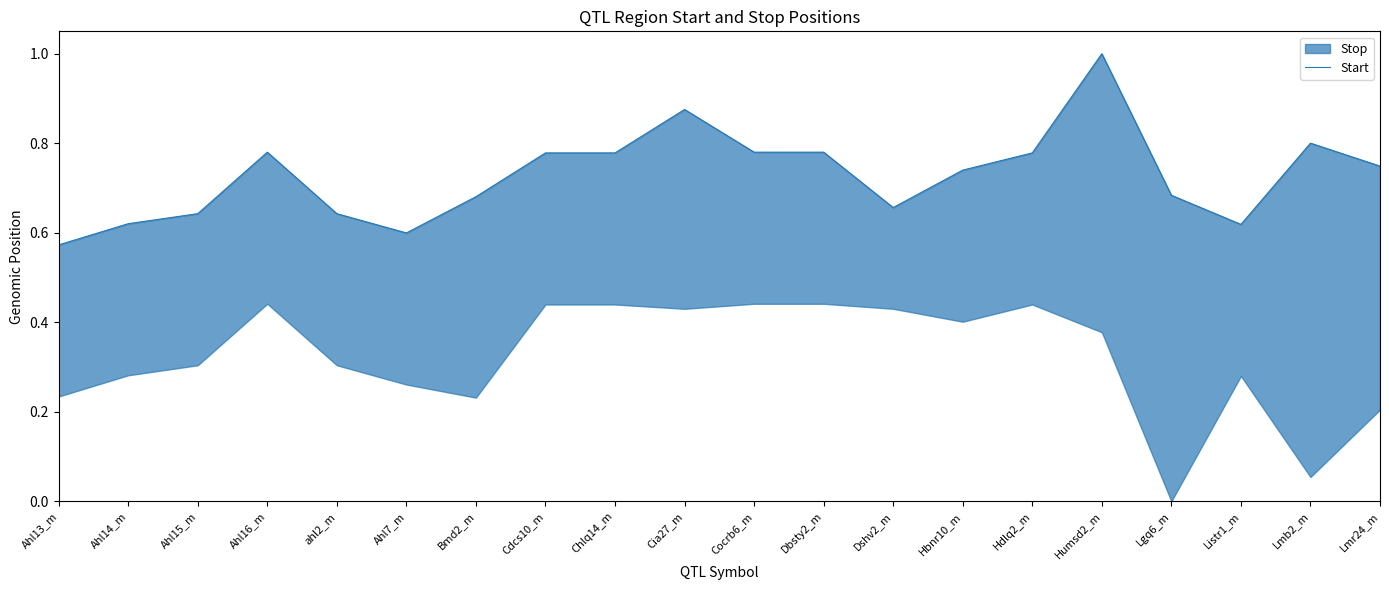

At which category does the data reach its first local valley?

Ahl7_m